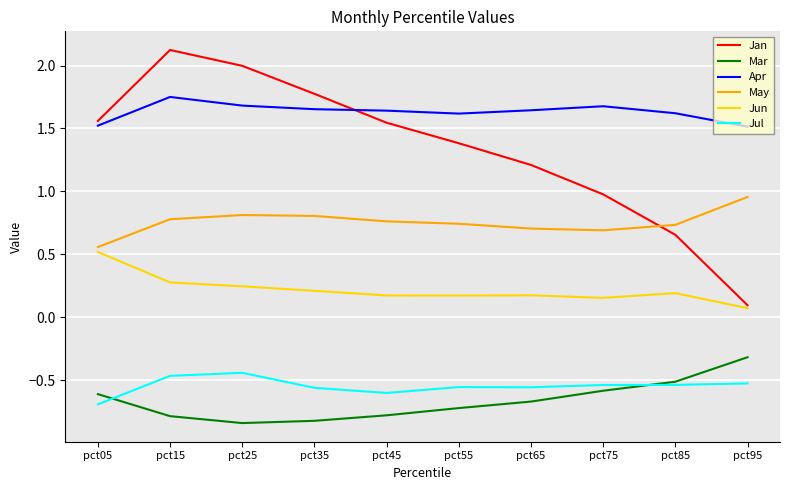

Count the Apr values in the range 1 to 2.

10